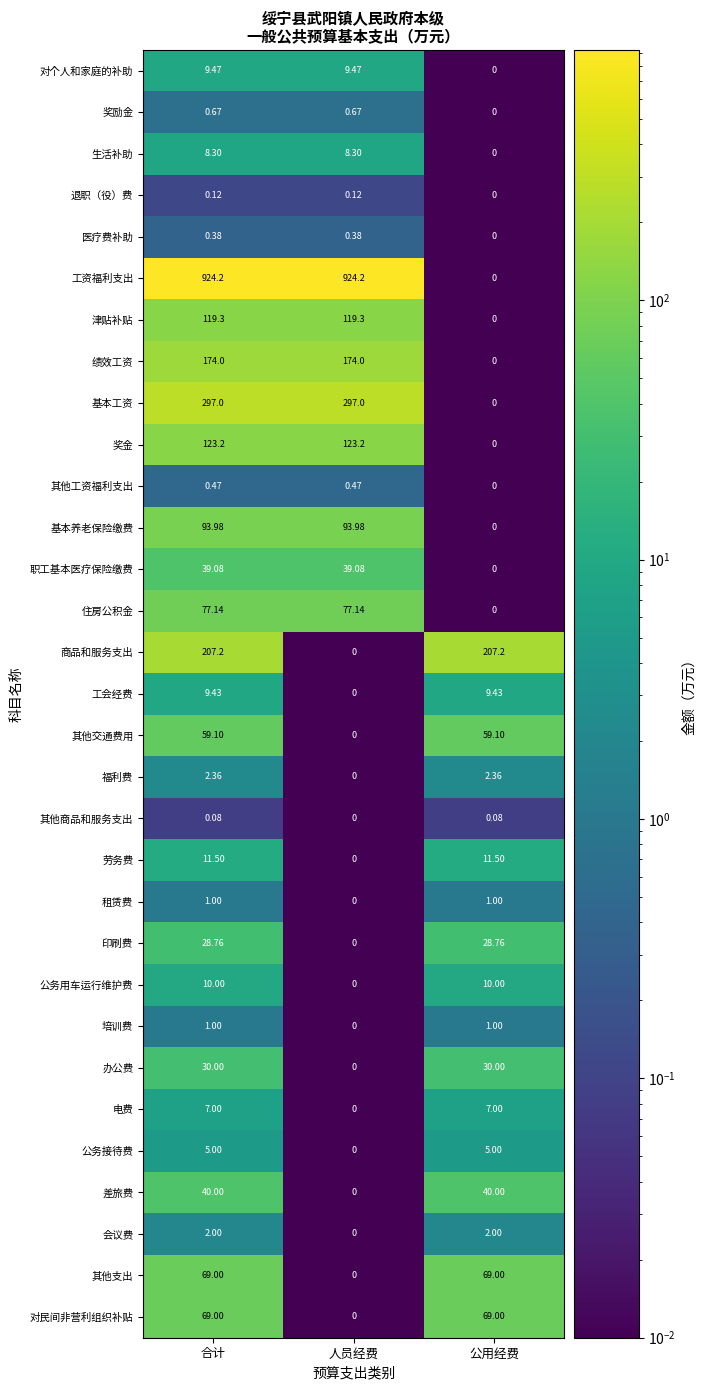

Between 合计 and 公用经费, which series saw the biggest shift?

工资福利支出